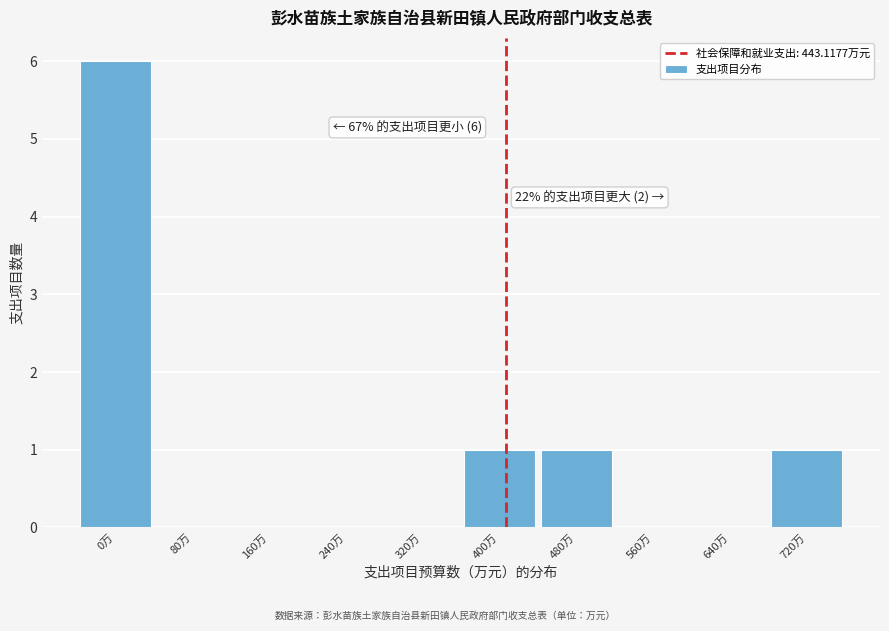

Reading left to right, transcribe all the data shown in this chart.

0万=6	80万=0	160万=0	240万=0	320万=0	400万=1	480万=1	560万=0	640万=0	720万=1